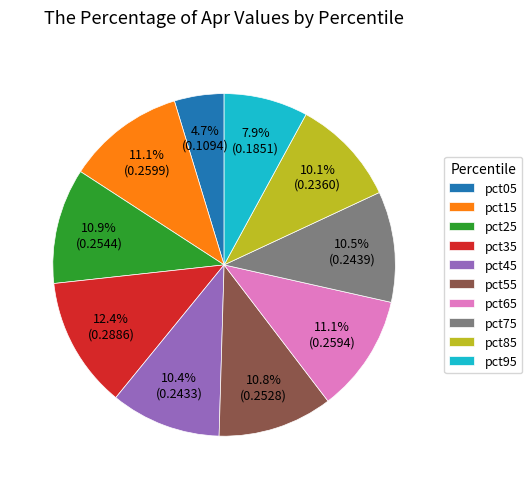

What is the smallest slice in the pie chart?

pct05